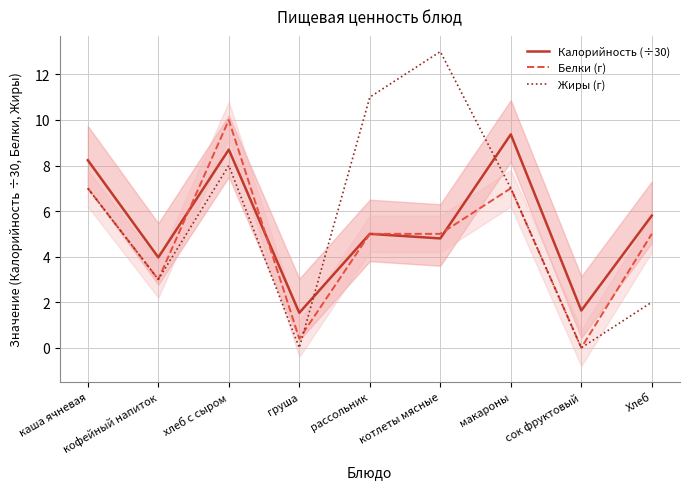

List the series in order of their overall mean, lowest first.

Белки (г), Калорийность (÷30), Жиры (г)